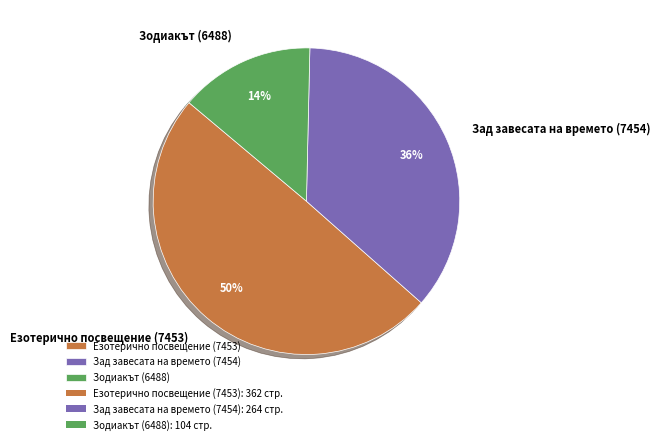

Is it true that Зодиакът (6488) is 14% of the pie?

True